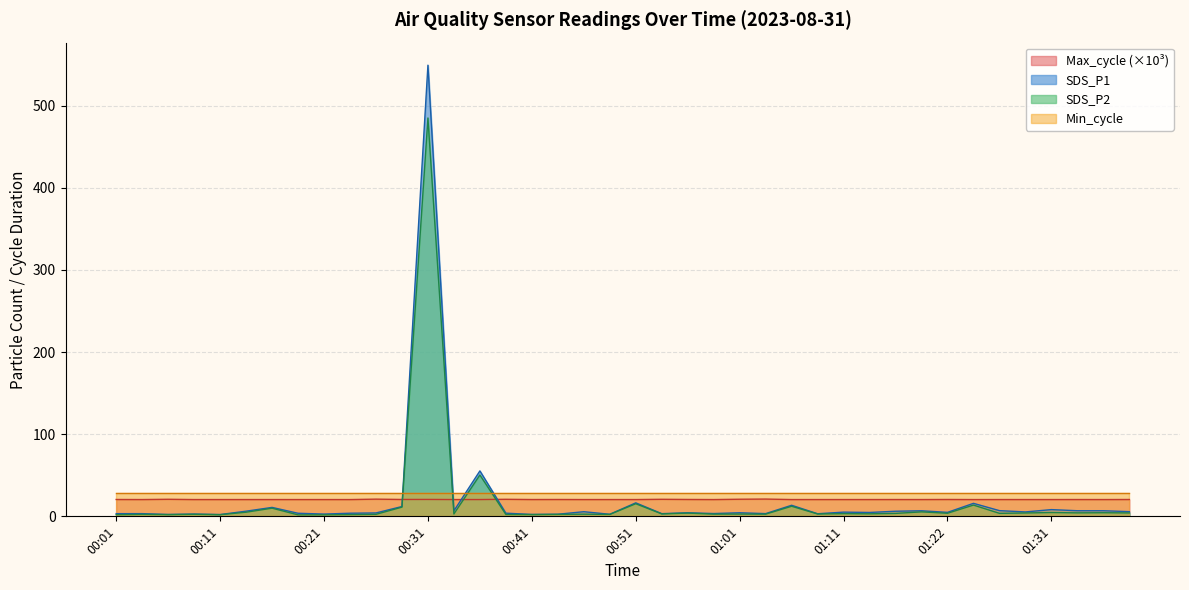

What is the spread (max minus min) of values at 00:19?

18.6